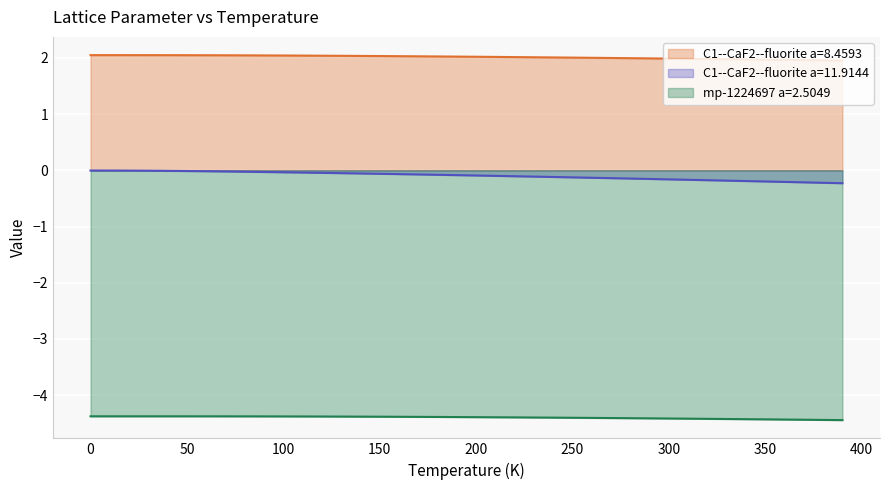

True or false: mp-1224697 a=2.5049 and C1--CaF2--fluorite a=8.4593 cross at least once.

False